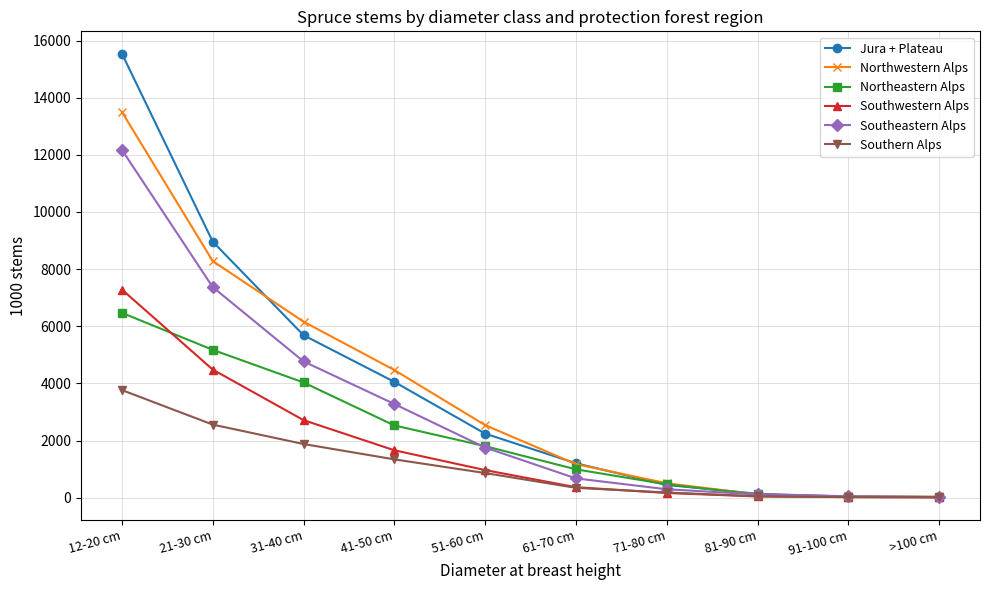

What is the total value across all series at 91-100 cm?

199